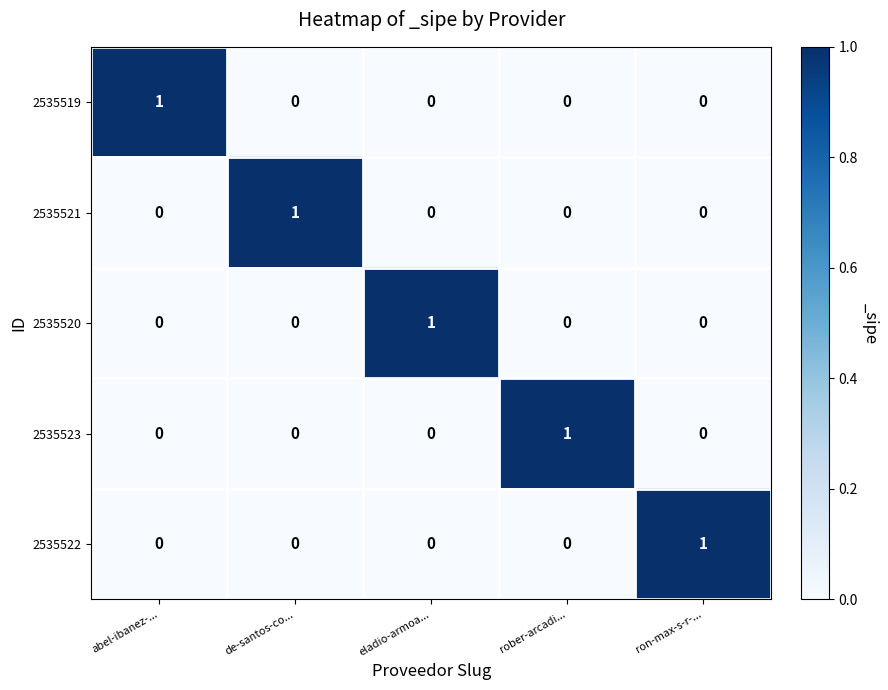

The 2535520 series shows 0 at rober-arcadi.... True or false?

True